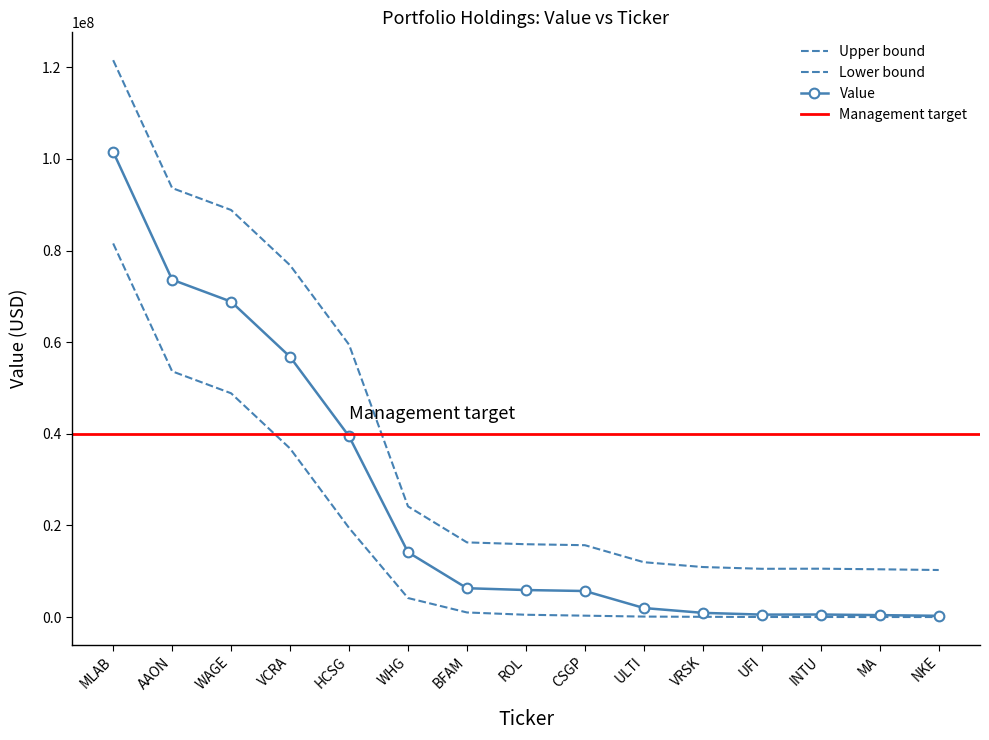

Reading left to right, what are all the values shown in this chart?

101543000	73633000	68842000	56789000	39455000	14148000	6293000	5894000	5680000	1968000	915000	530000	553000	420000	267000